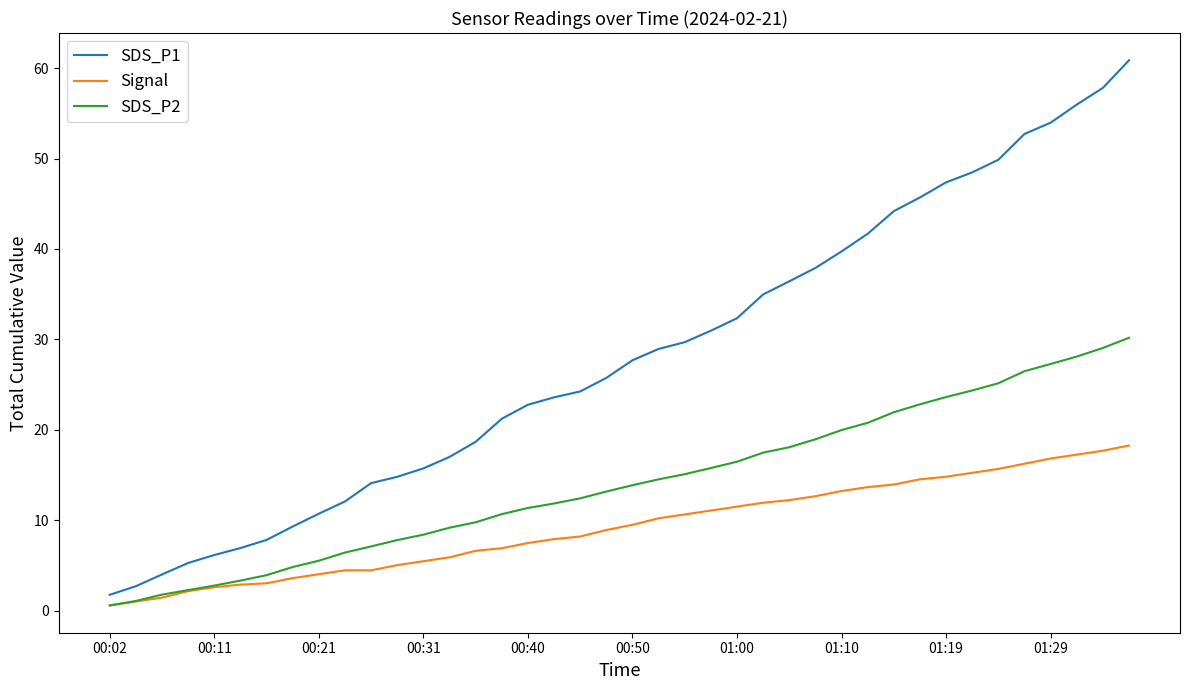

True or false: SDS_P1 and SDS_P2 intersect in this chart.

False